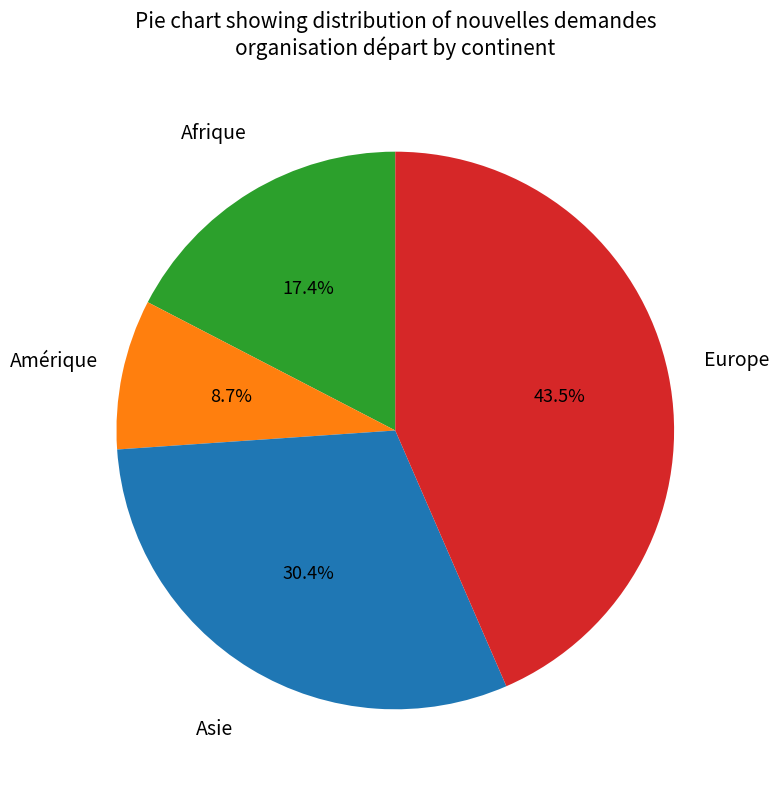

How much of the chart is everything except Amérique?

91.3%